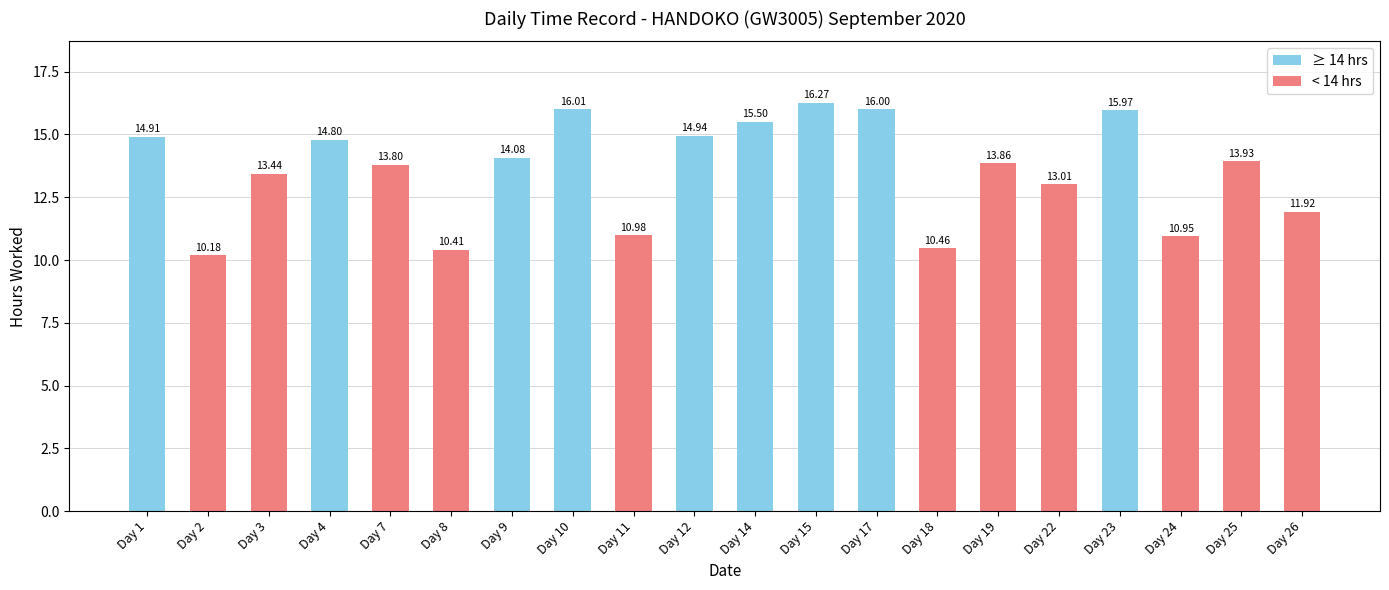

Where does the data first go above 13?

Day 1